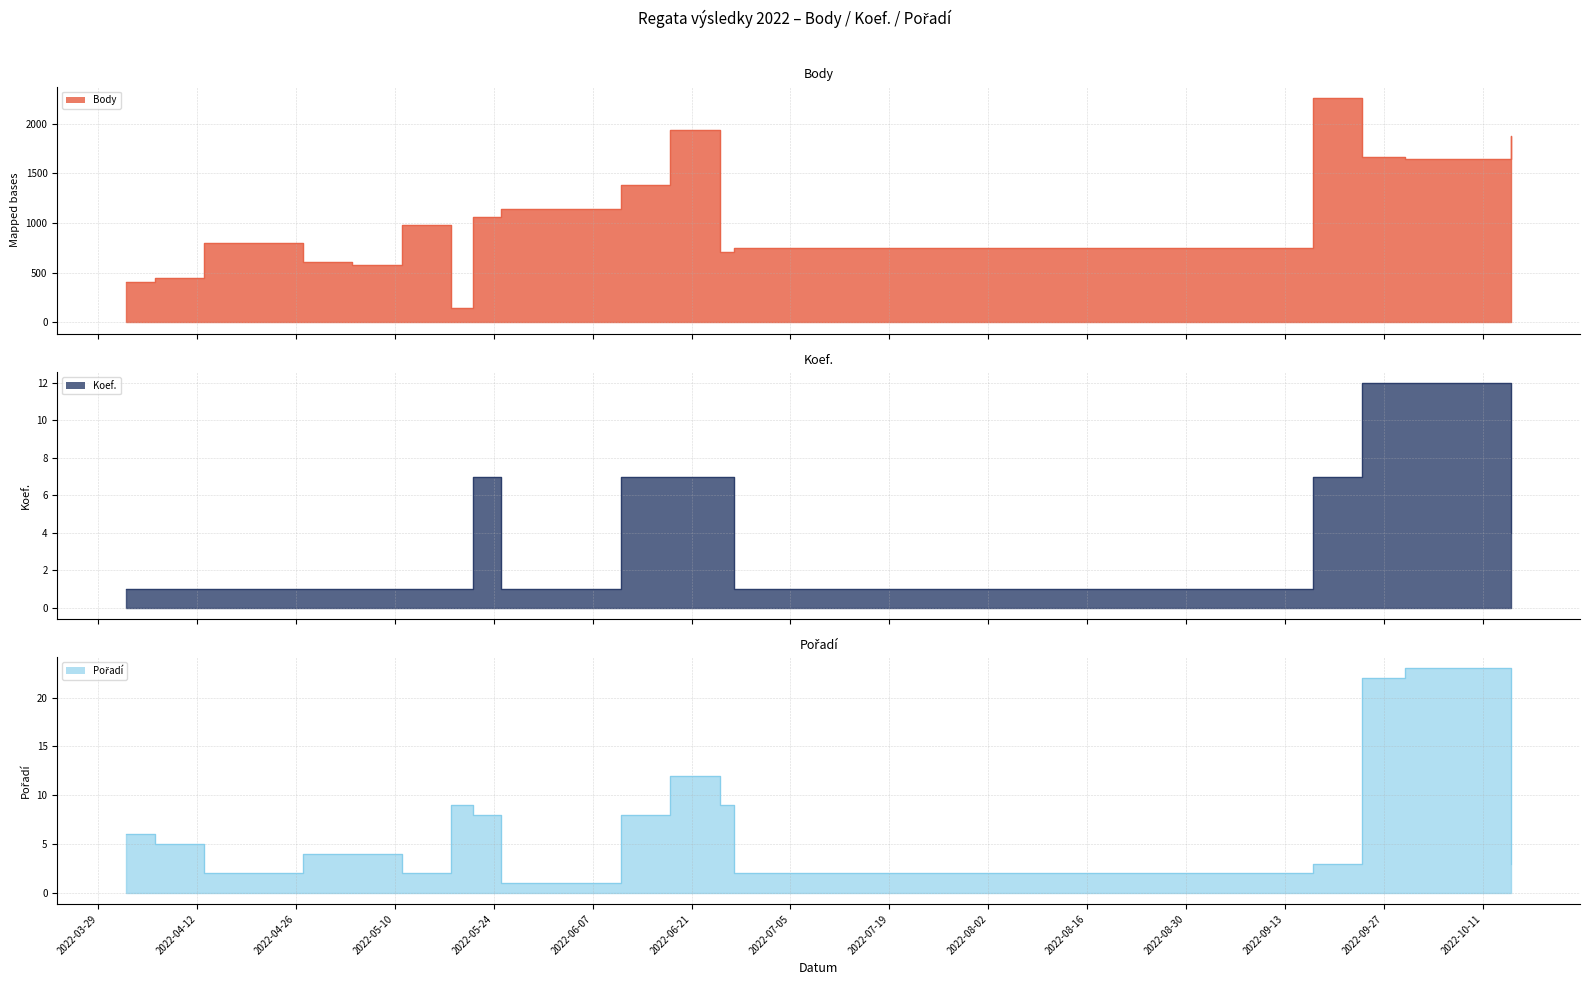

Which has a higher value, 2022-09-30 or 2022-04-06?

2022-09-30